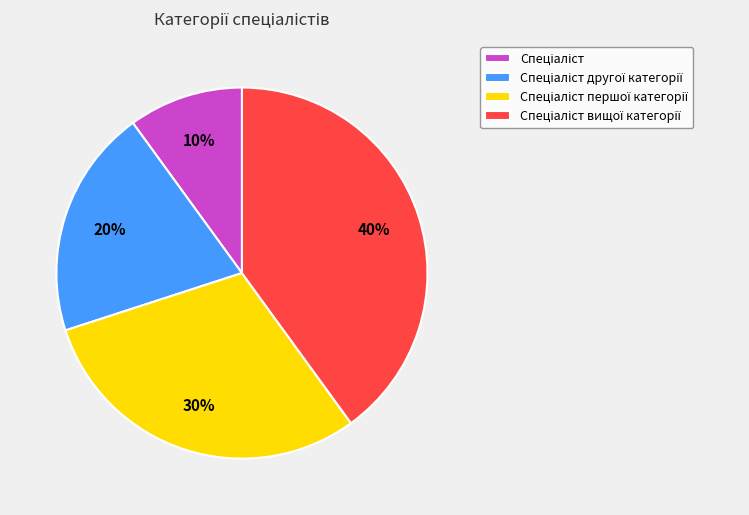

Is there any slice that represents more than half of the pie?

No